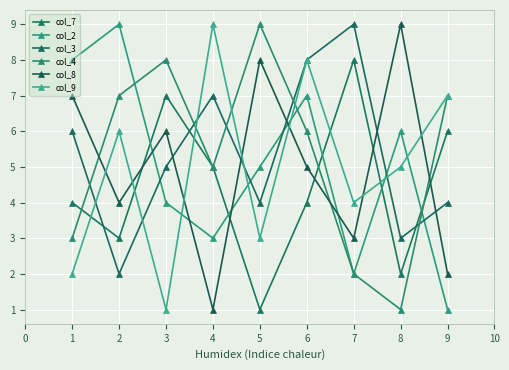

What is the total value across all series at 7?

28